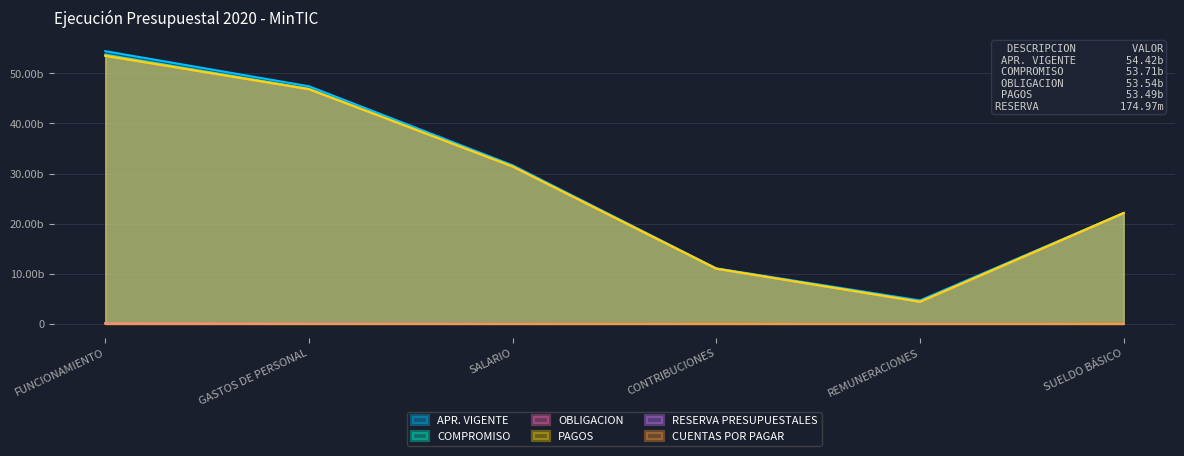

At how many categories does at least one series exceed 35950374366?

2